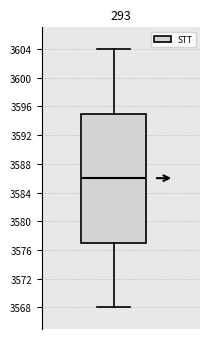

Where is the upper edge of the box on the y-axis? The values are not printed on the chart, so give them approximately, as read against the axis.

3595